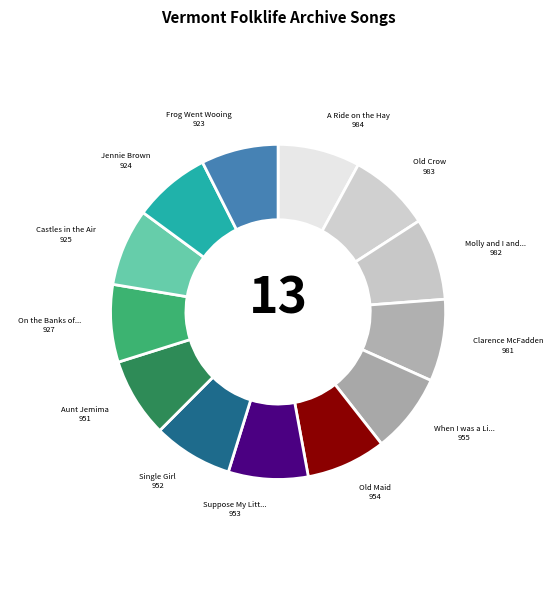

Does any single category account for the majority?

No